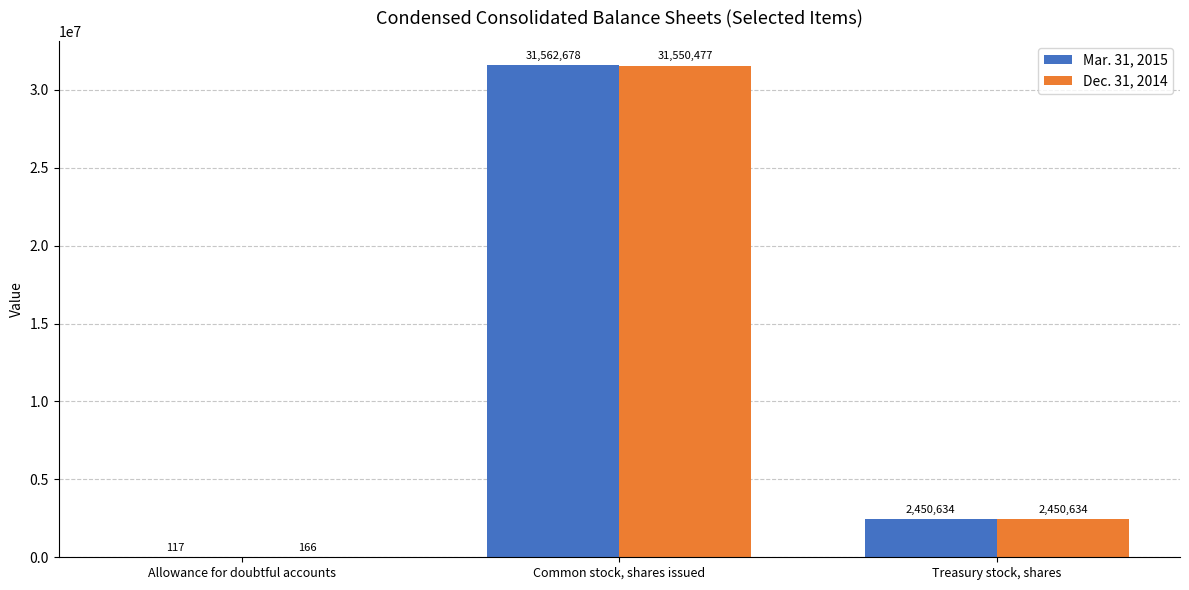

What is the maximum value for Dec. 31, 2014?

31550477